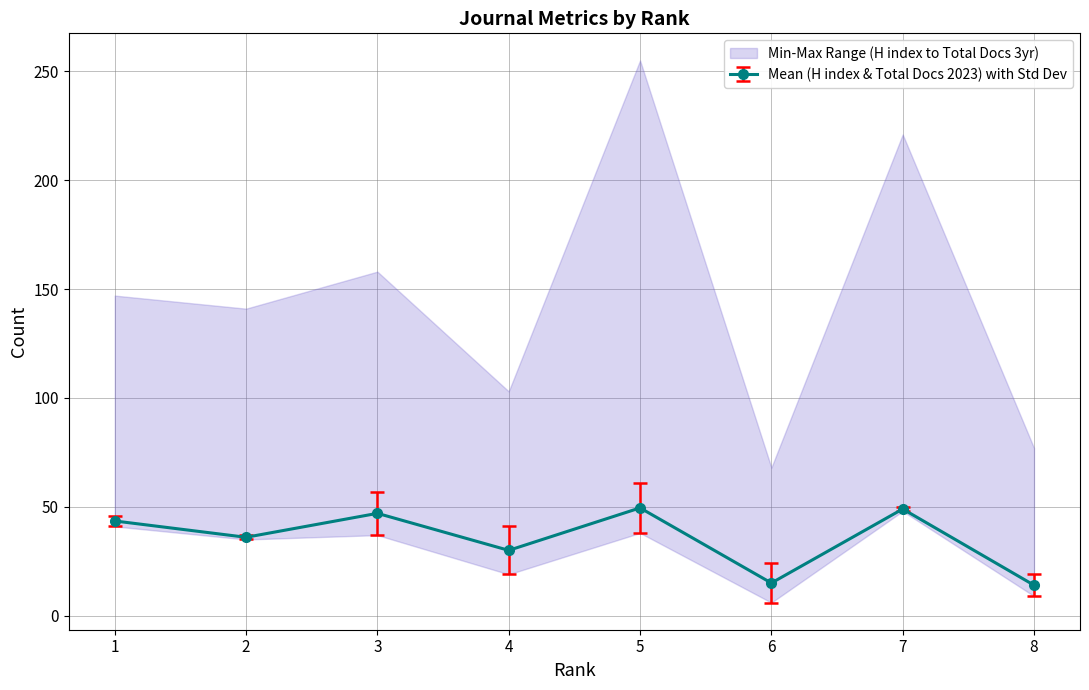

What is the total value across all series at 1?

87